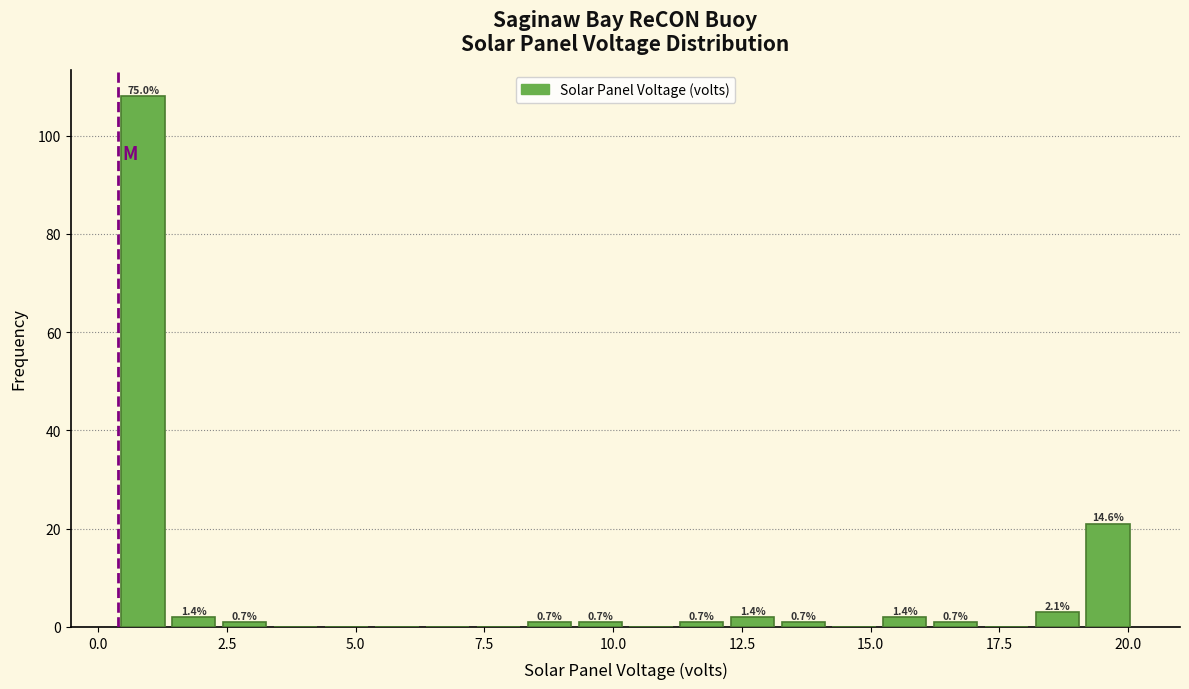

Read against the x-axis, roughly where is the centre of the tallest bar?

1.0